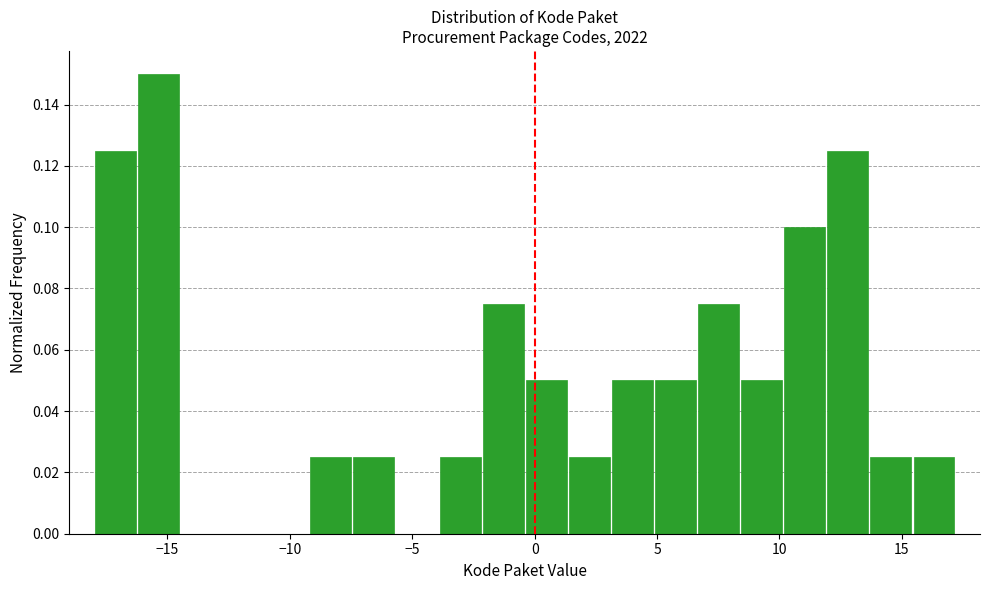

Read against the x-axis, roughly where is the centre of the tallest bar?

-15.5